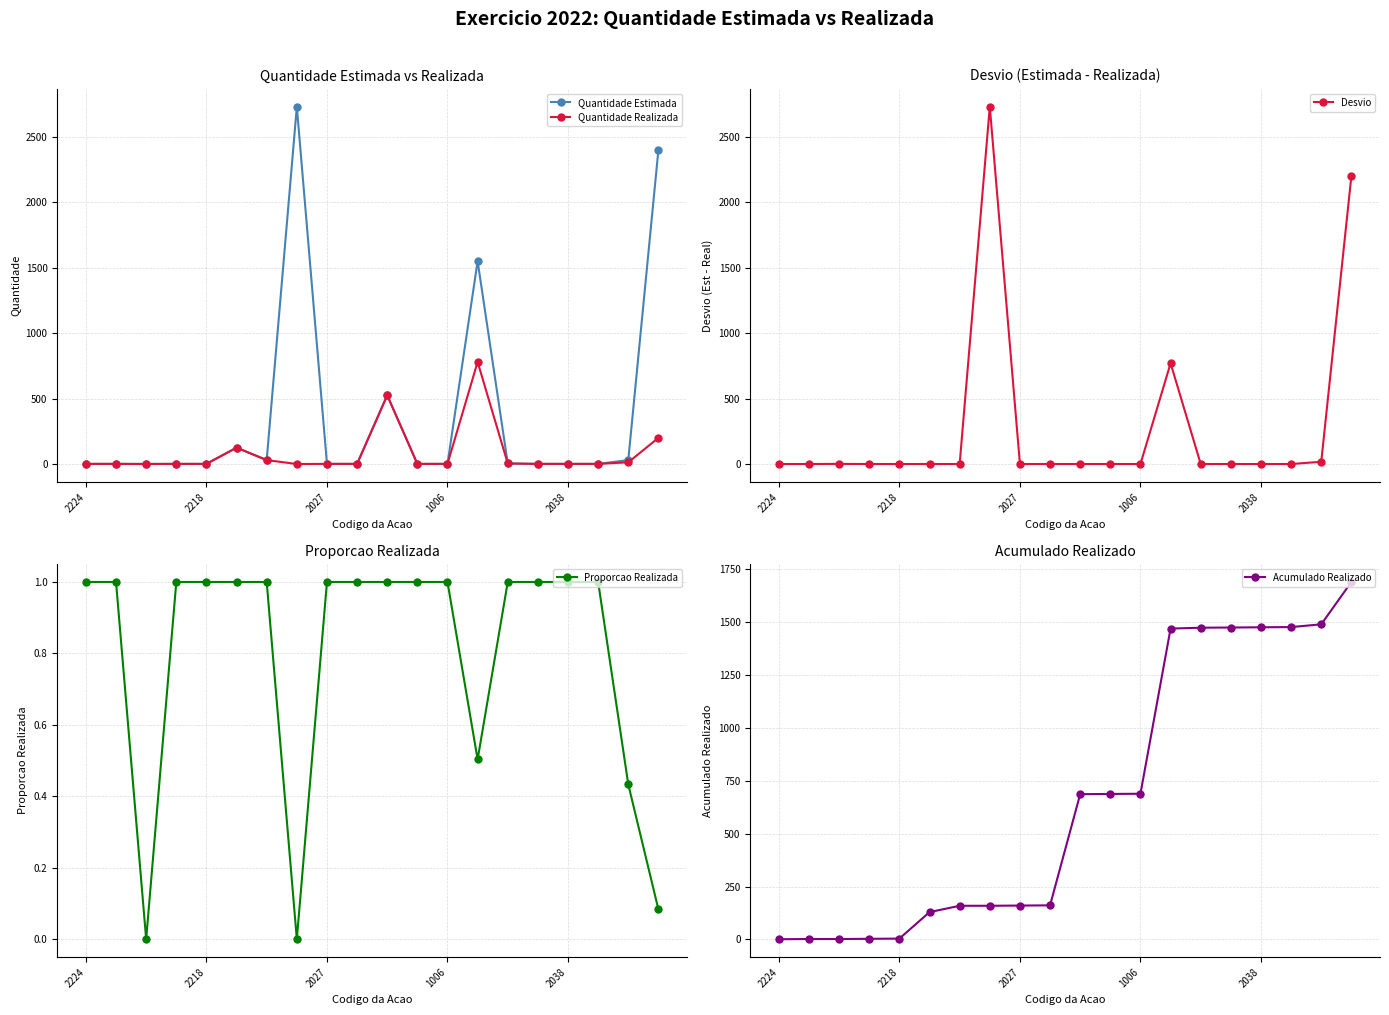

True or false: Quantidade Realizada has more than 0 points higher than both neighbors.

True